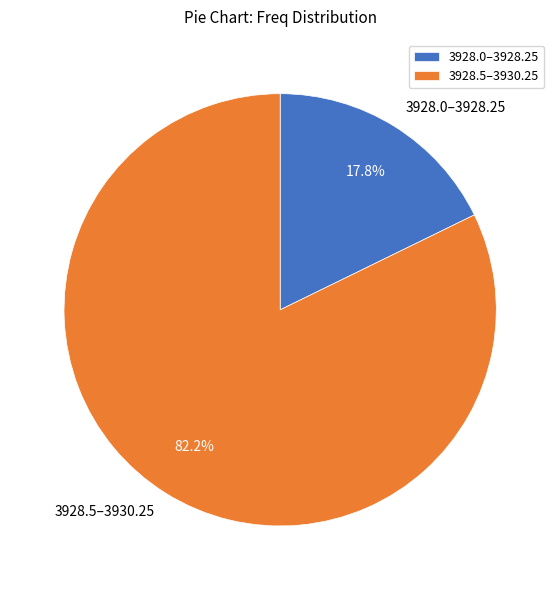

Which slice is the smallest?

3928.0–3928.25